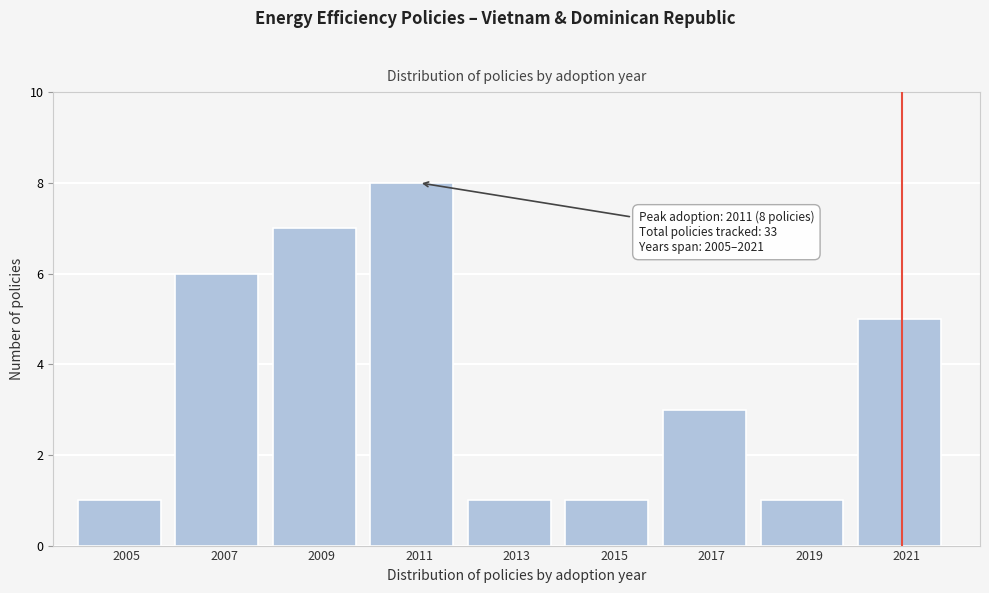

Reading left to right, extract all data points from this chart.

1	6	7	8	1	1	3	1	5